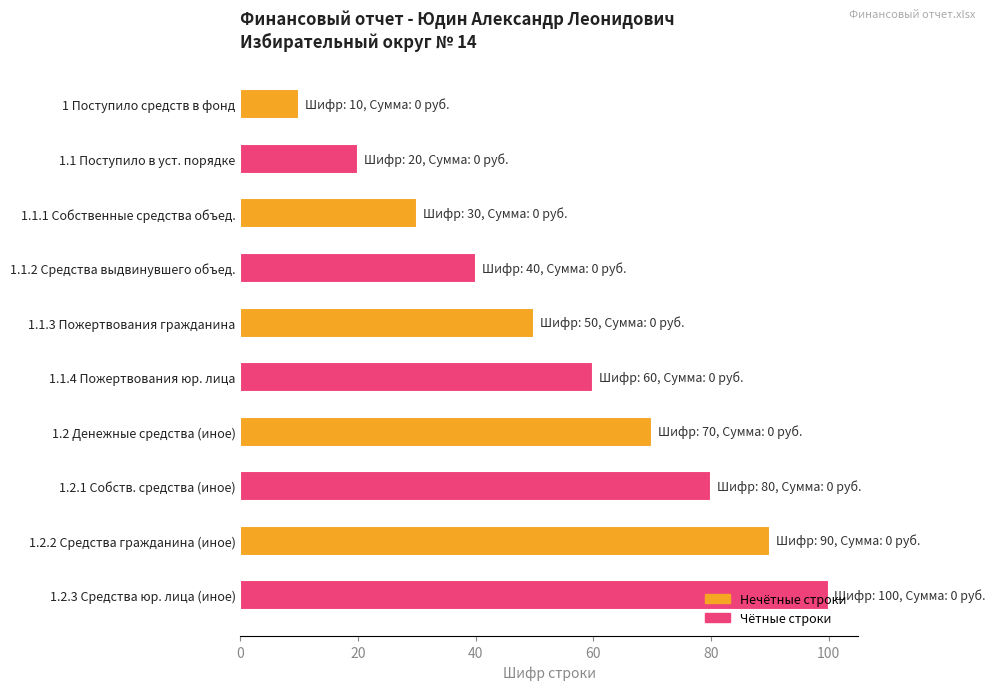

What is the smallest value displayed?

10